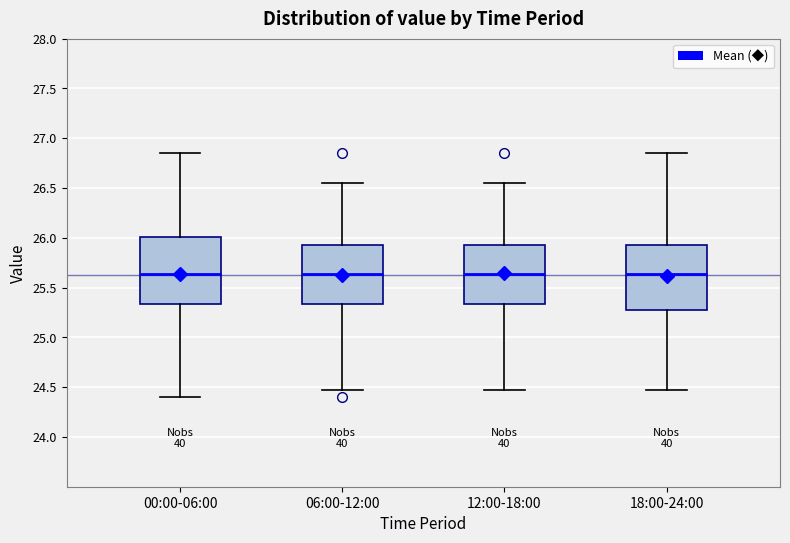

Reading left to right, transcribe this box plot: for each box, give where its median line is, the range the box spans, and where its two whiskers end, as read against the y-axis. The values are not printed on the chart, so give them approximately, as read against the axis.

00:00-06:00: median 25.65, box 25.35 to 26.00, whiskers 24.40 to 26.85
06:00-12:00: median 25.65, box 25.35 to 25.95, whiskers 24.45 to 26.55
12:00-18:00: median 25.65, box 25.35 to 25.95, whiskers 24.45 to 26.55
18:00-24:00: median 25.65, box 25.25 to 25.95, whiskers 24.45 to 26.85